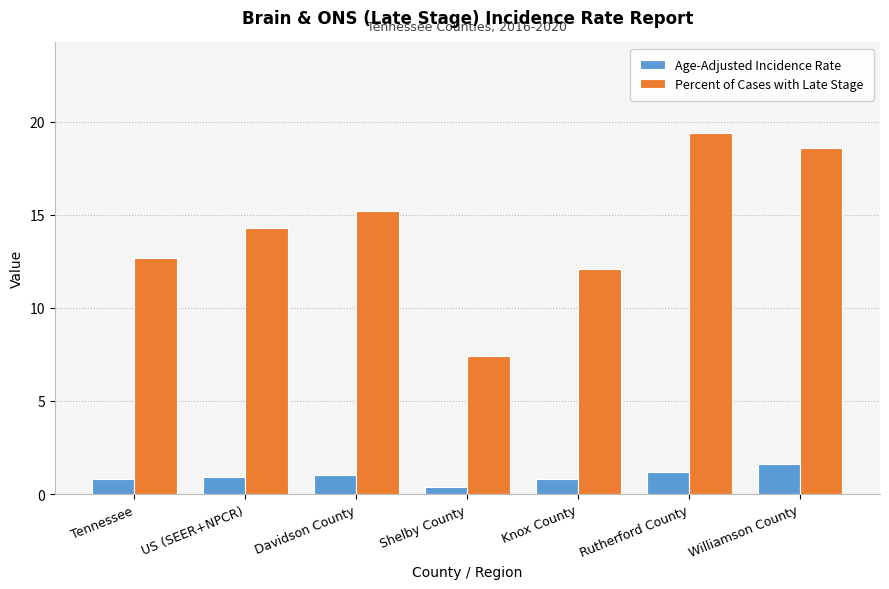

What are all the series names shown in the legend?

Age-Adjusted Incidence Rate, Percent of Cases with Late Stage